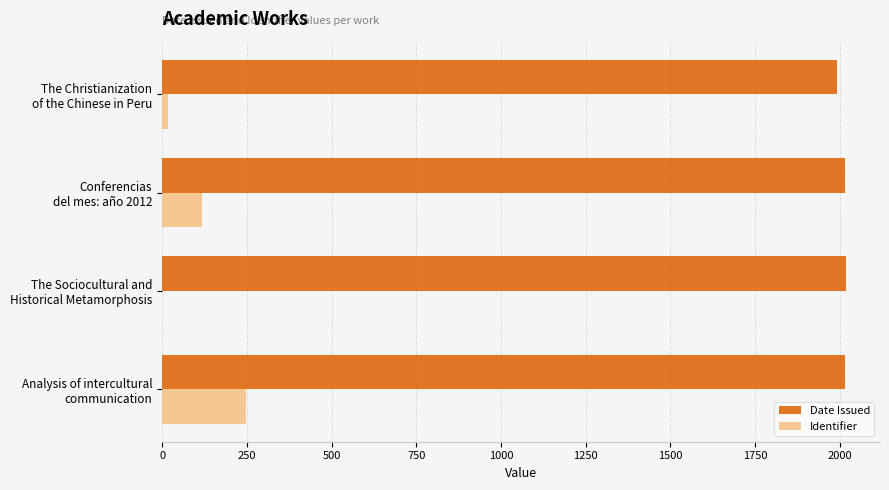

What is the sum of all Date Issued values?

8041